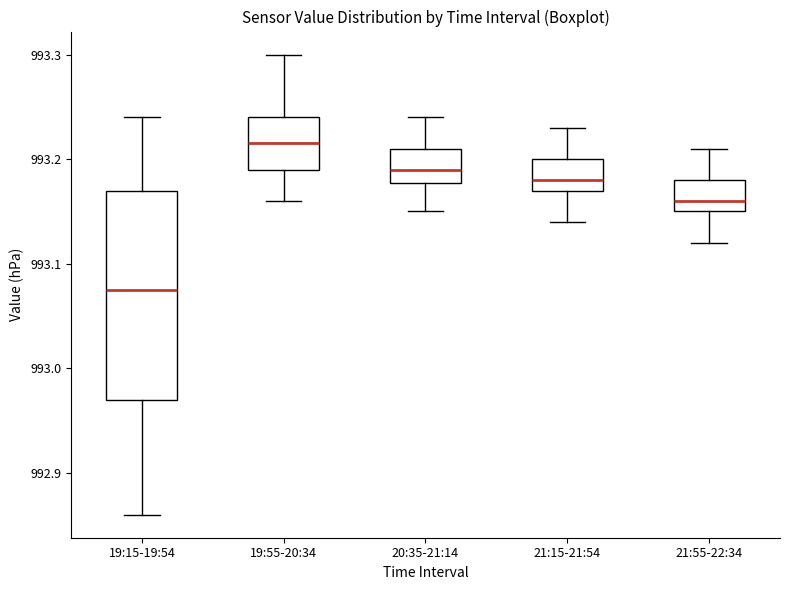

Comparing the boxes themselves (not the whiskers), which one is the tallest?

19:15-19:54